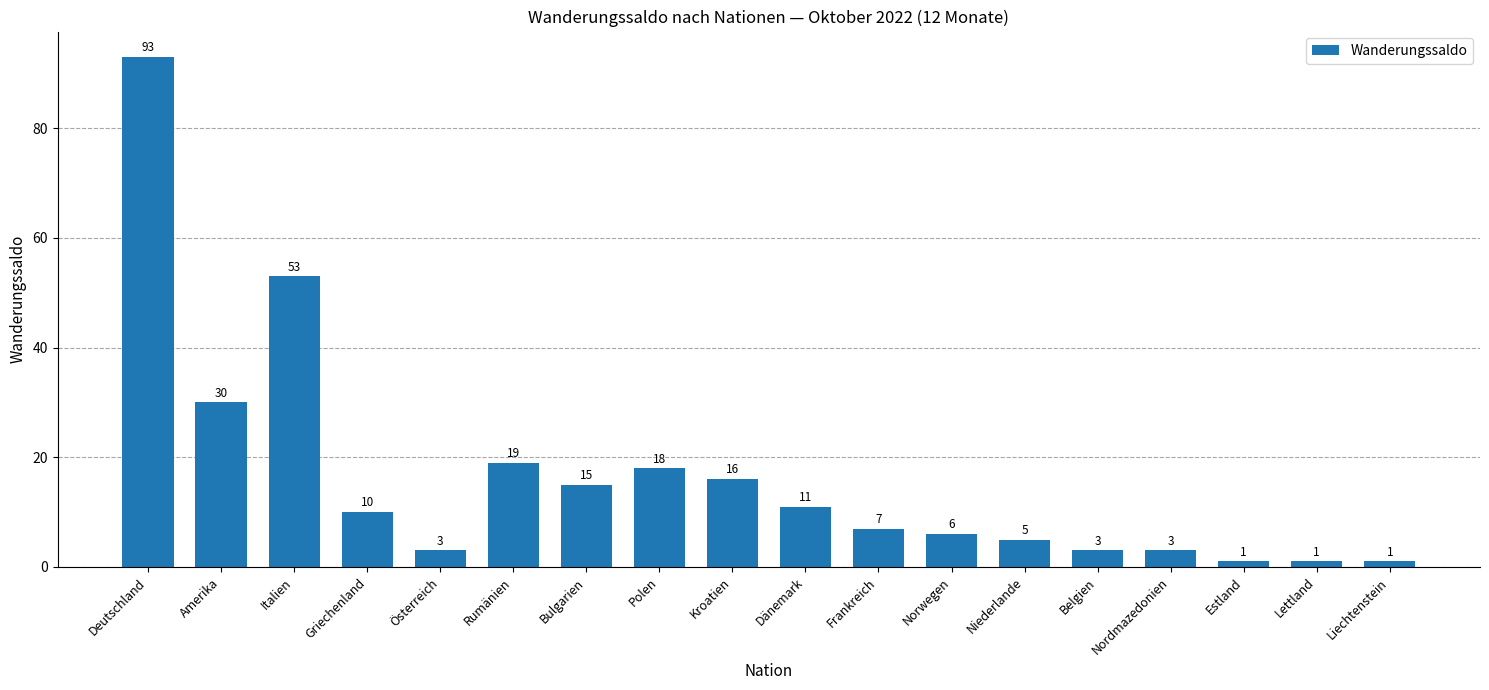

Reading left to right, transcribe all the data shown in this chart.

93	30	53	10	3	19	15	18	16	11	7	6	5	3	3	1	1	1